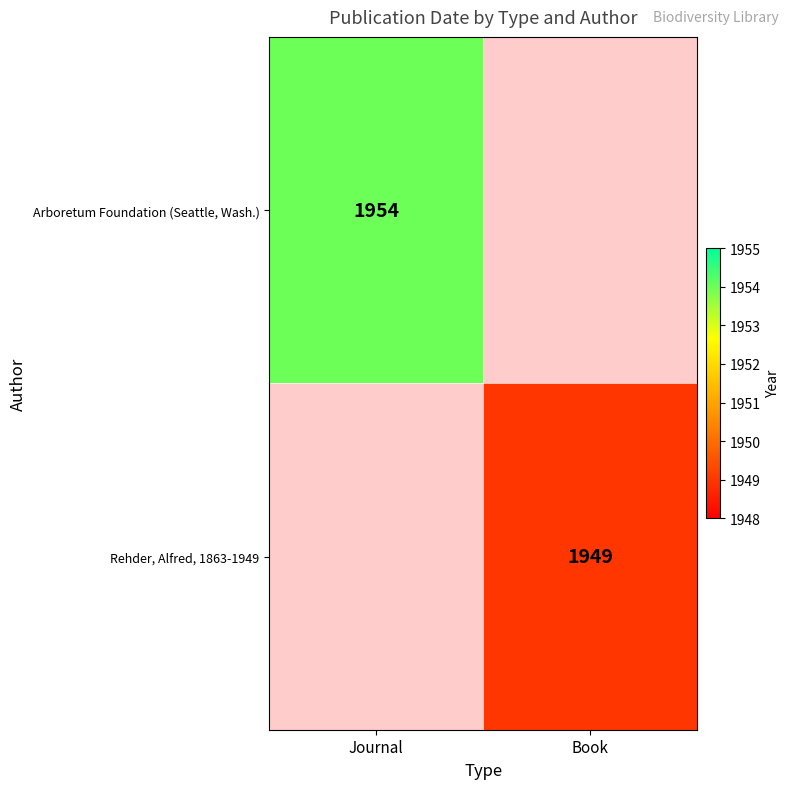

What is the maximum value shown in the chart?

1954.0